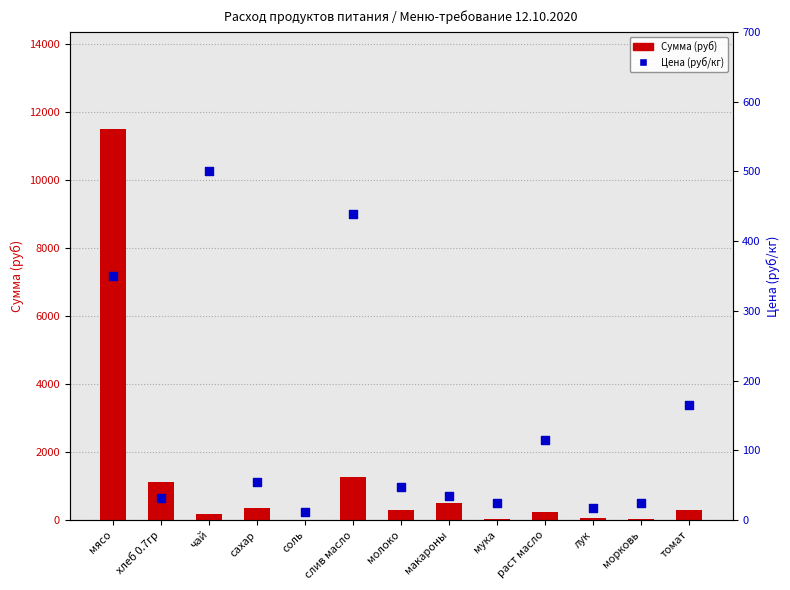

Which series has the widest spread of Y values?

Сумма (руб)